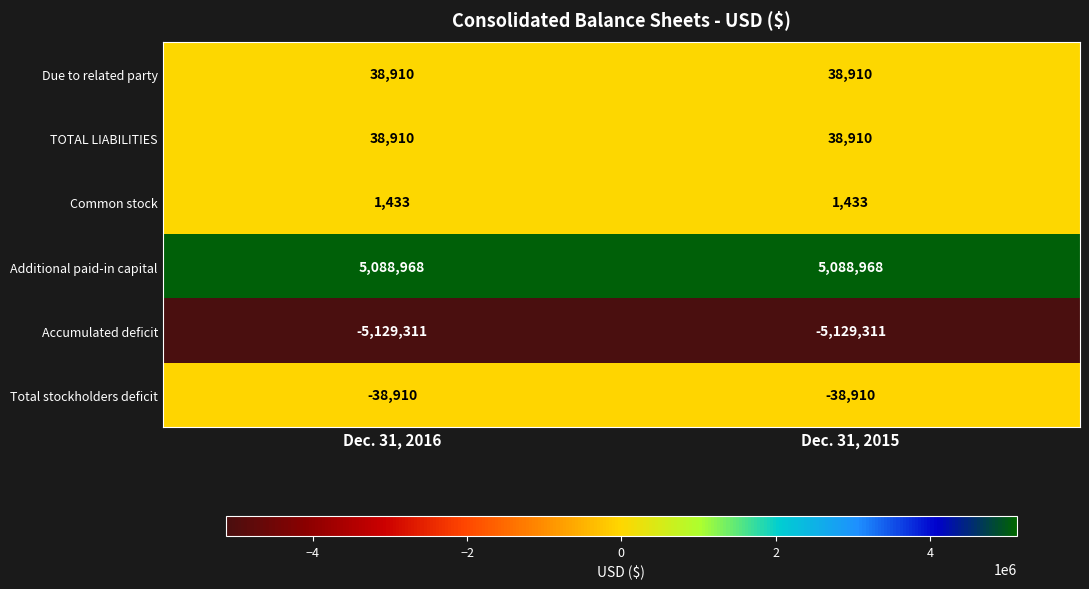

The Total stockholders deficit series shows -38910 at Dec. 31, 2016. True or false?

True